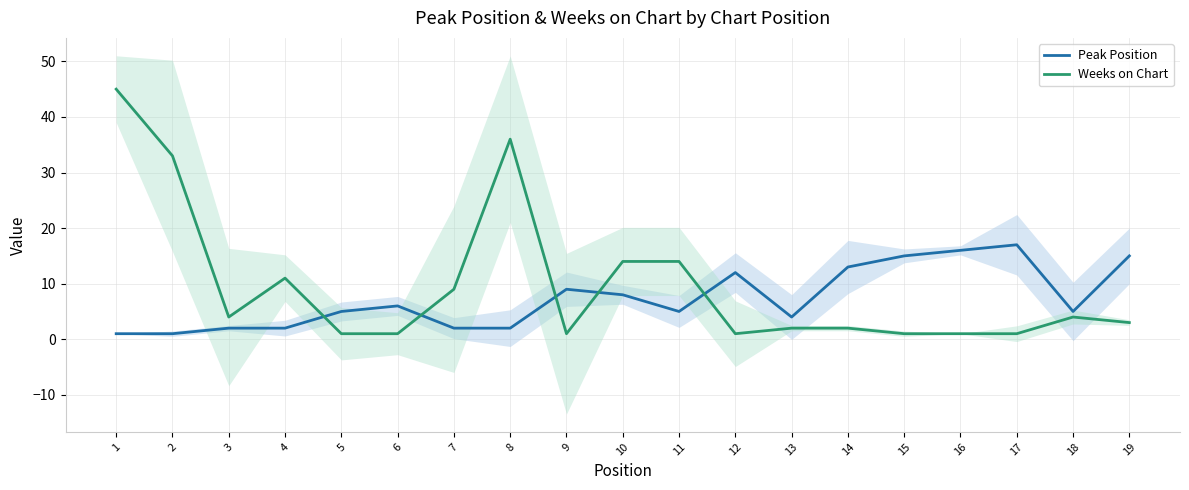

True or false: Weeks on Chart has more than 2 interior local peaks.

True